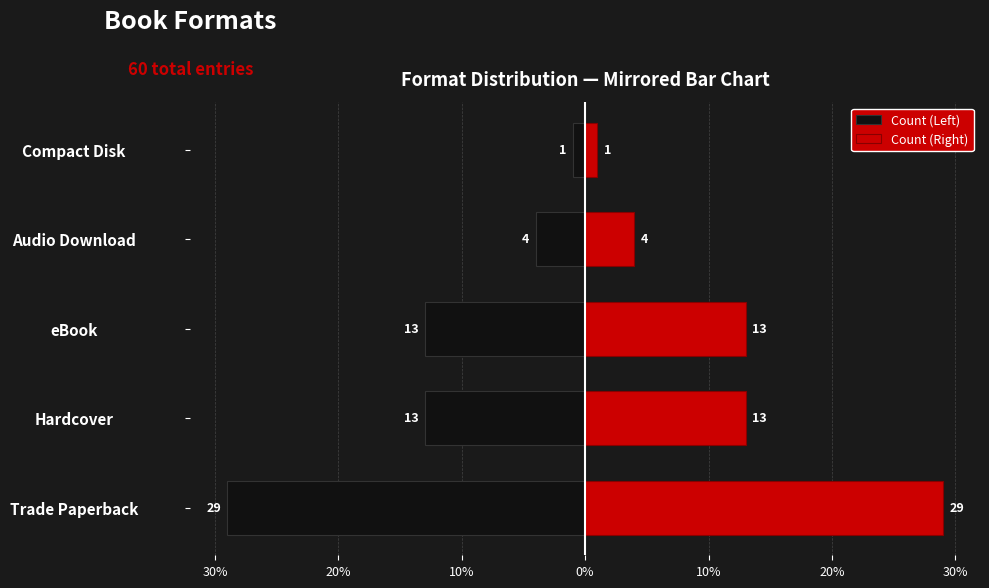

How many data points in Count (Right) are above 13?

1